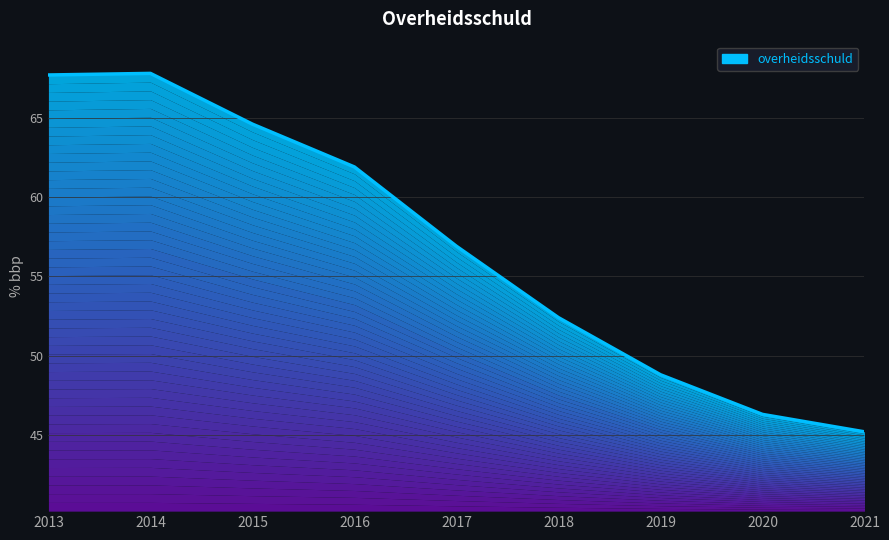

What is the sum of all values?

511.6